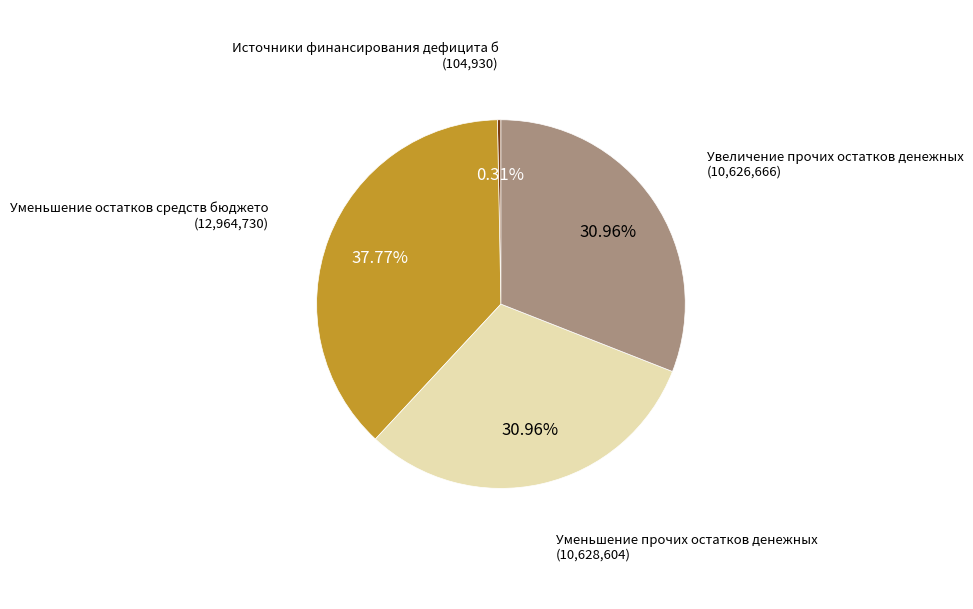

Is there any slice that represents more than half of the pie?

No